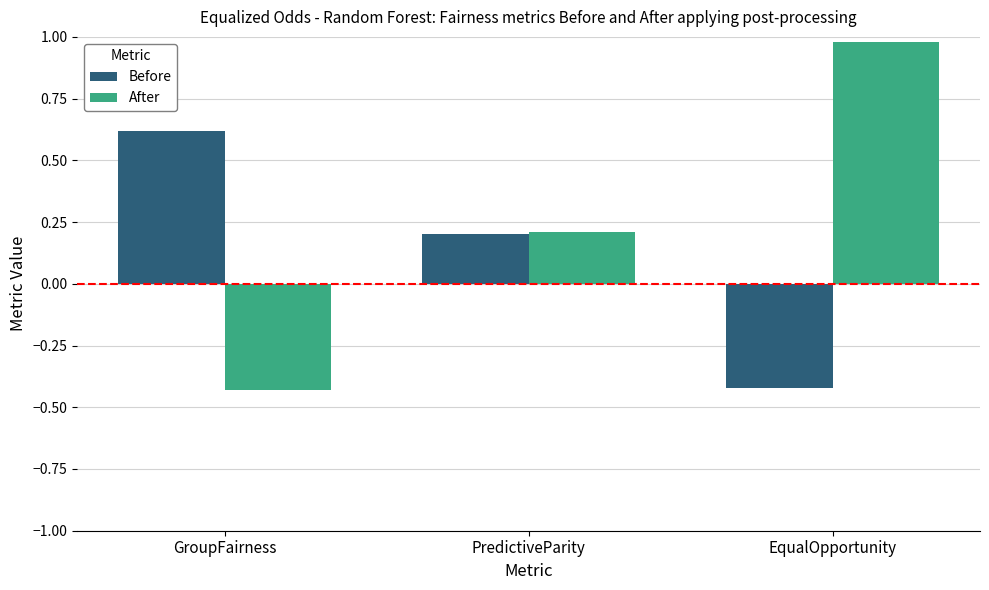

What is the spread (max minus min) of values at EqualOpportunity?

1.4